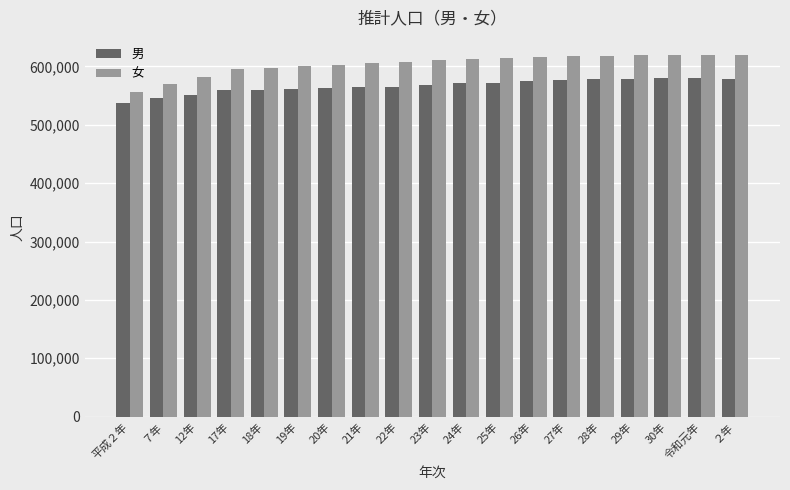

What is the total value across all series at 27年?

1194034